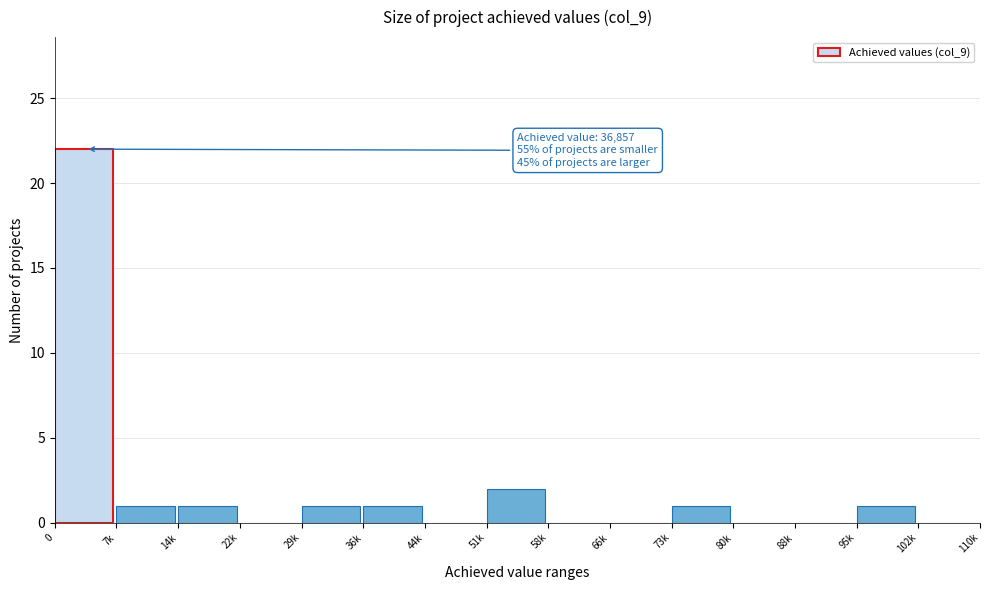

Reading left to right, what are all the values shown in this chart?

0=22	7k=1	14k=1	22k=0	29k=1	36k=1	44k=0	51k=2	58k=0	66k=0	73k=1	80k=0	88k=0	95k=1	102k=0